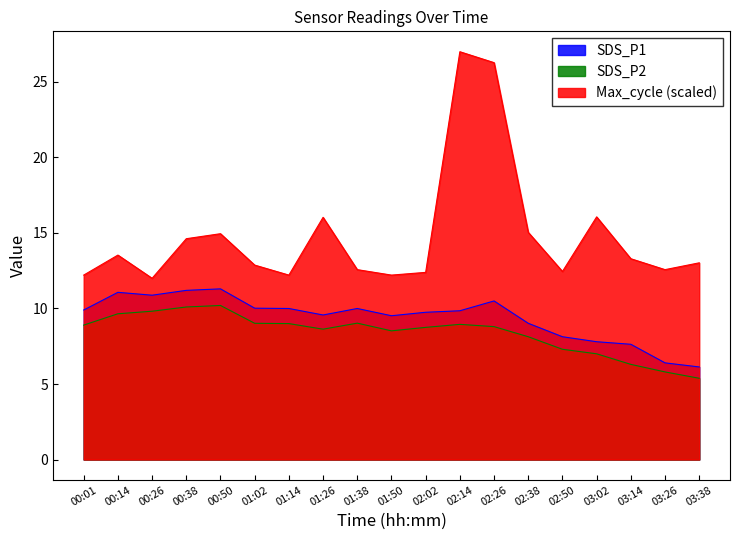

True or false: Max_cycle and SDS_P2 intersect in this chart.

False